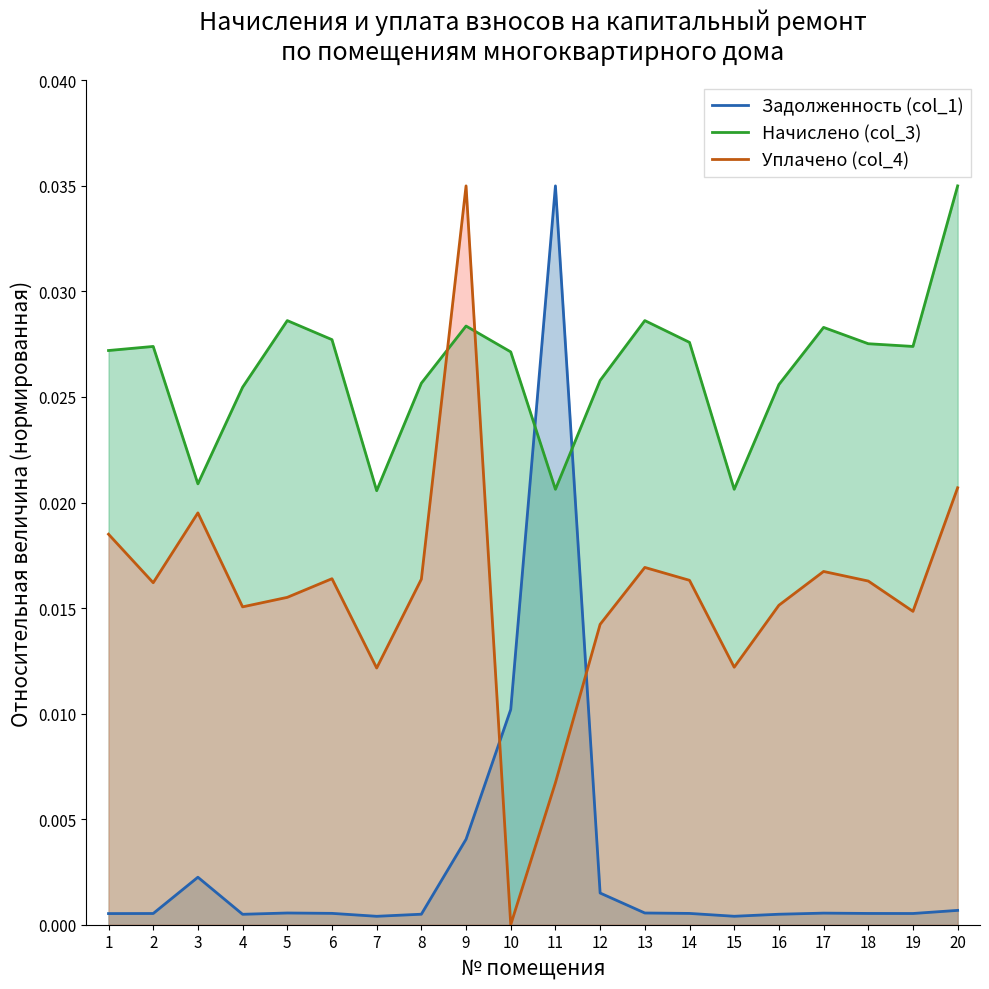

In Уплачено (col_4), how many points are lower than both neighbors (excluding endpoints)?

6